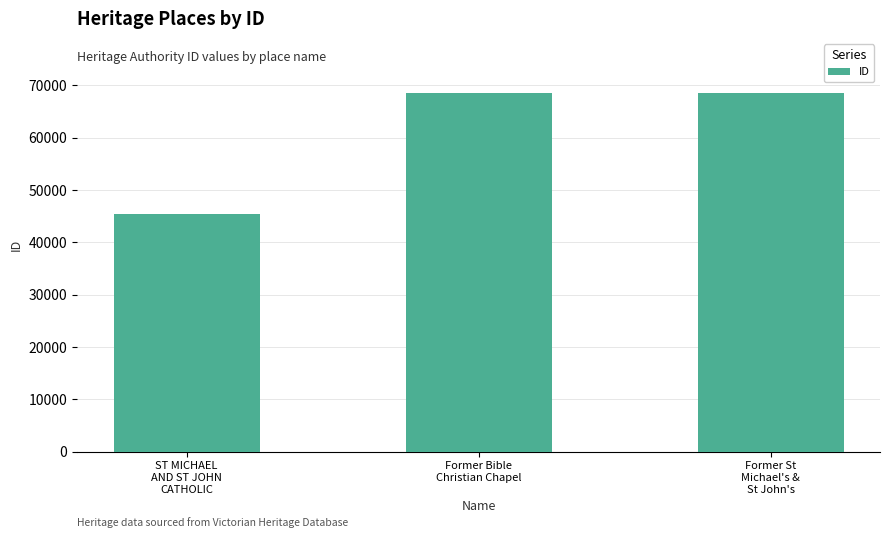

What is the maximum value shown in the chart?

68626